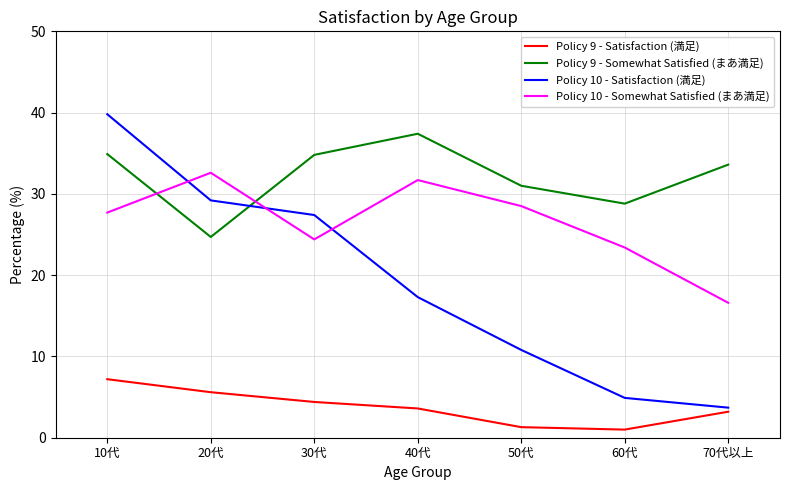

Does the chart have visible grid lines?

Yes